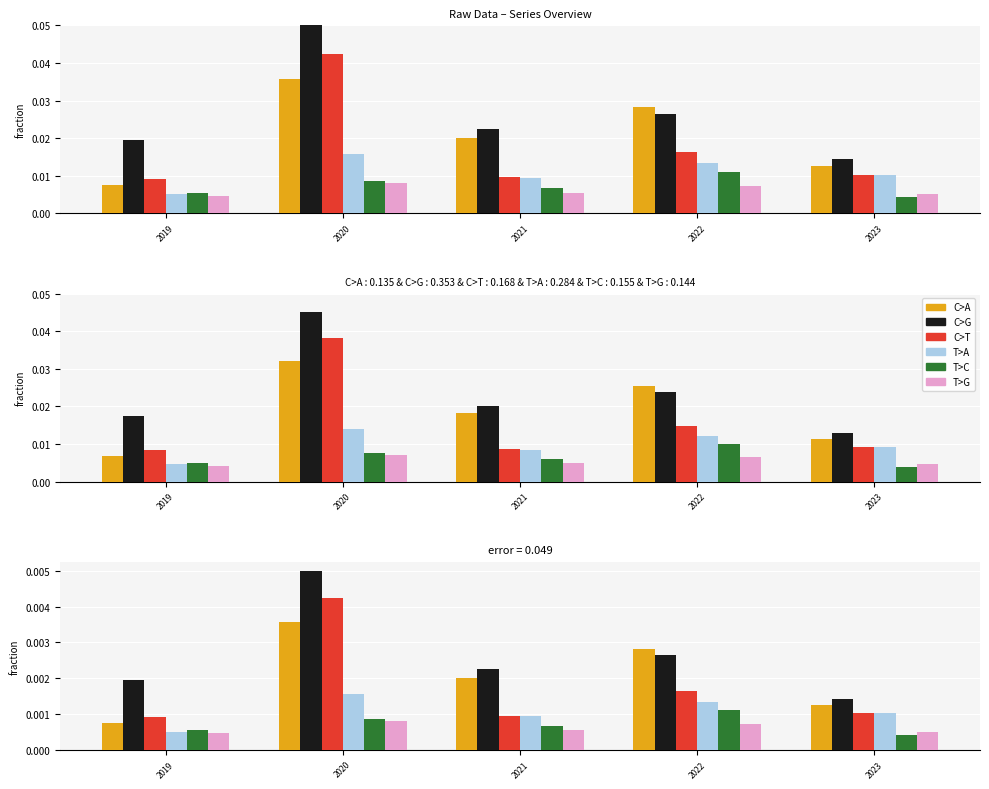

At 2022, list the series in order from smallest to largest.

T>G, T>C, T>A, C>T, C>G, C>A